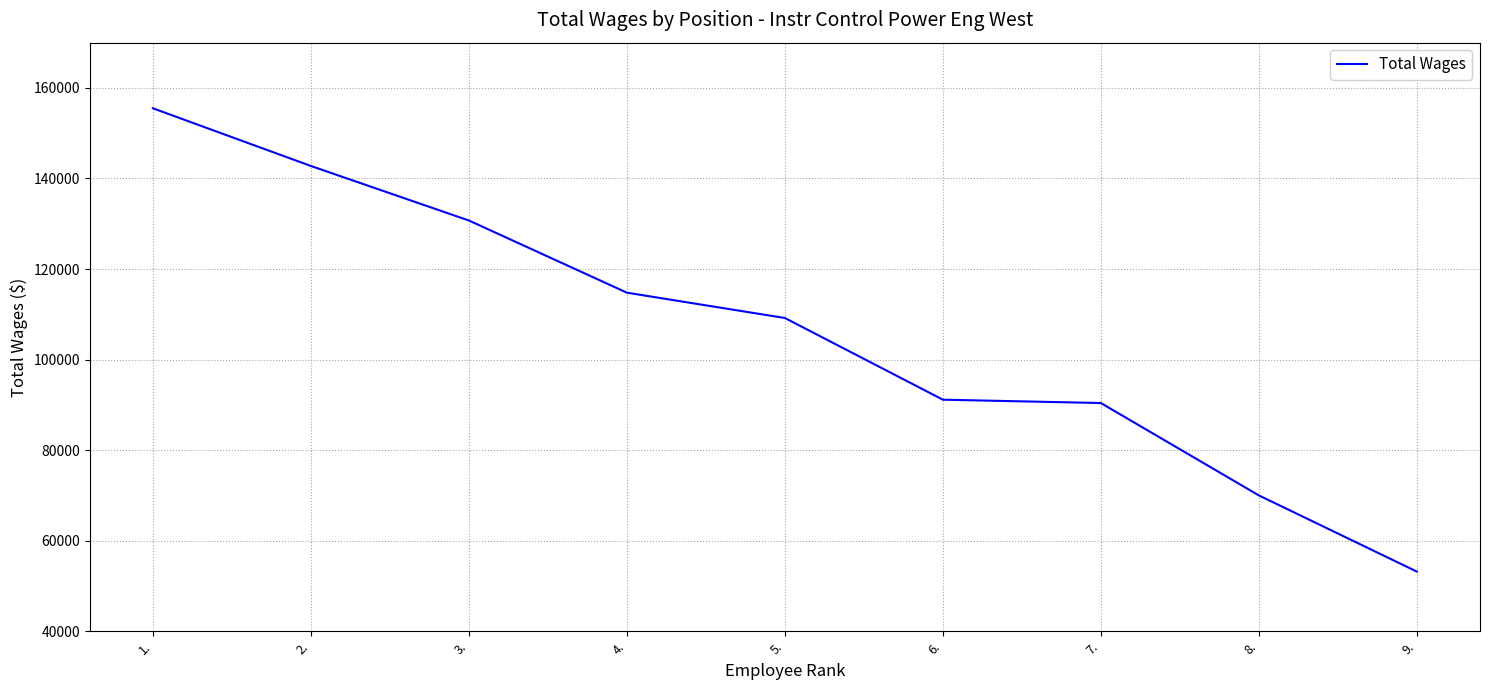

Reading left to right, transcribe all the data shown in this chart.

155498	142756	130714	114774	109181	91138	90398	69997	53169